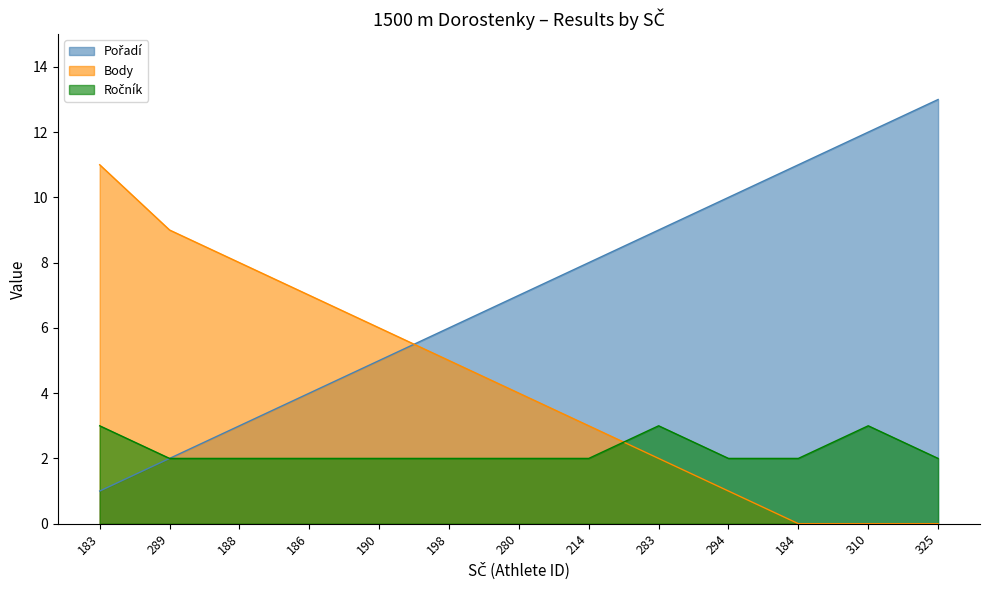

Which series has the largest total across all categories?

Pořadí